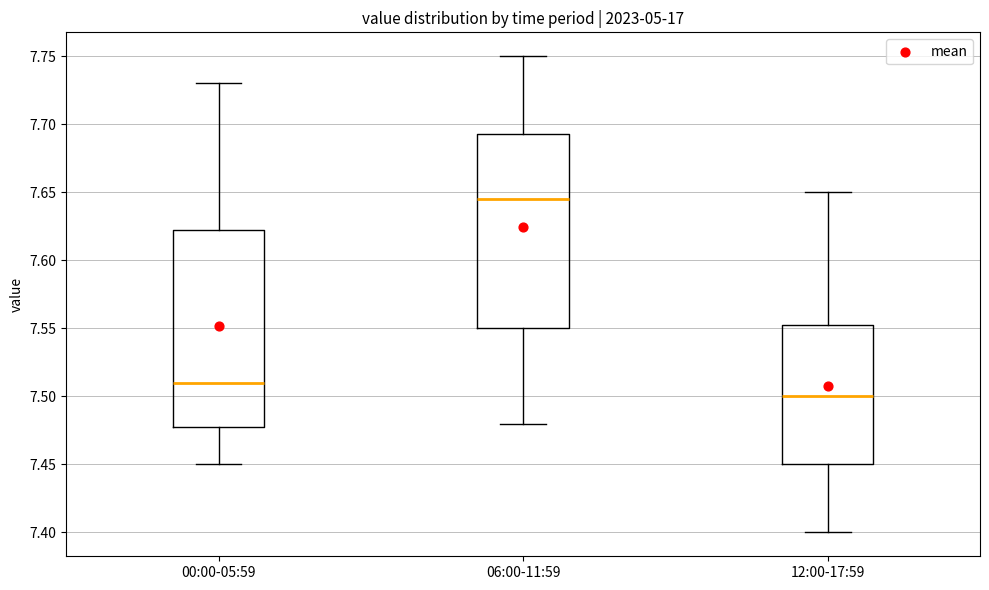

Reading left to right, read every box against the y-axis: the position of its median line, the range the box covers, and the ends of its whiskers. The values are not printed on the chart, so give them approximately, as read against the axis.

00:00-05:59: median 7.510, box 7.480 to 7.625, whiskers 7.450 to 7.730
06:00-11:59: median 7.645, box 7.550 to 7.695, whiskers 7.480 to 7.750
12:00-17:59: median 7.500, box 7.450 to 7.555, whiskers 7.400 to 7.650